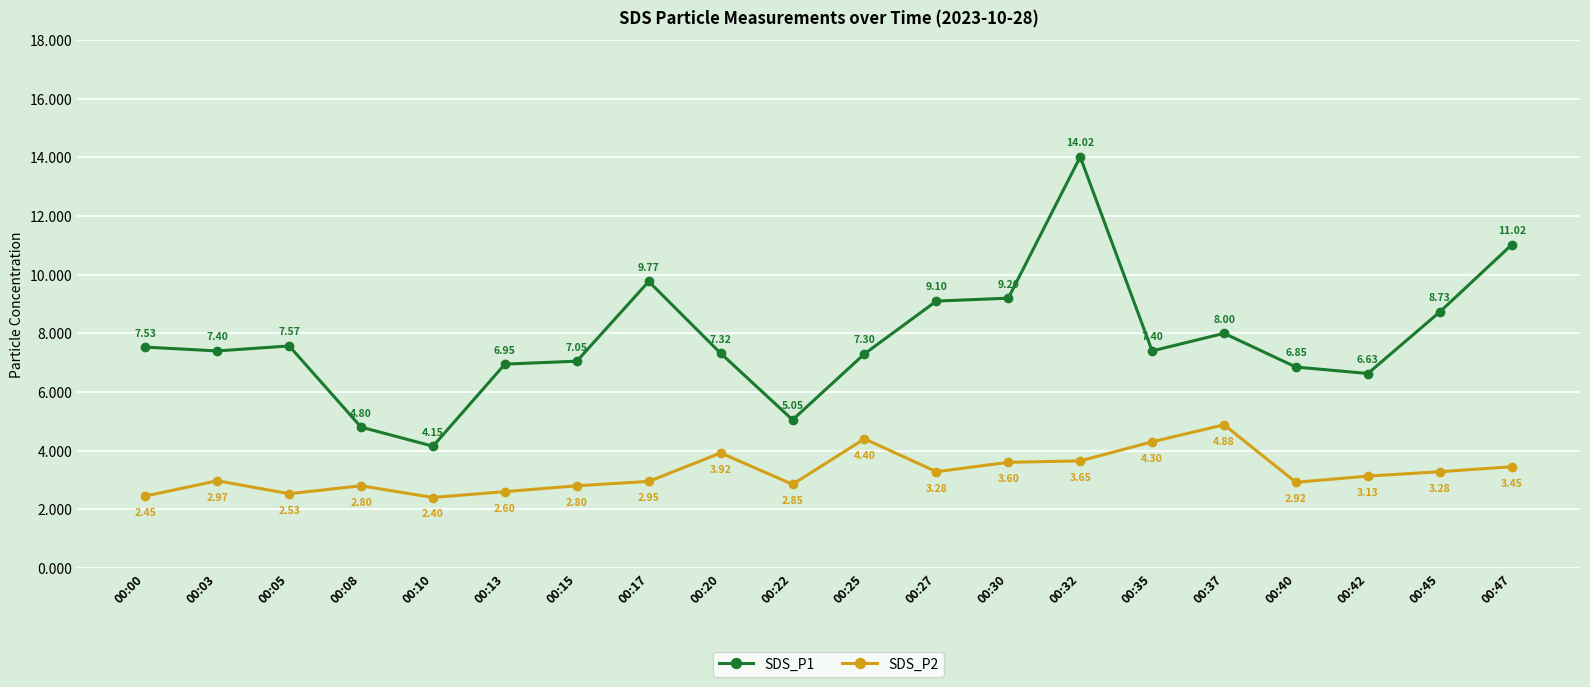

Which series has the widest spread of values?

SDS_P1